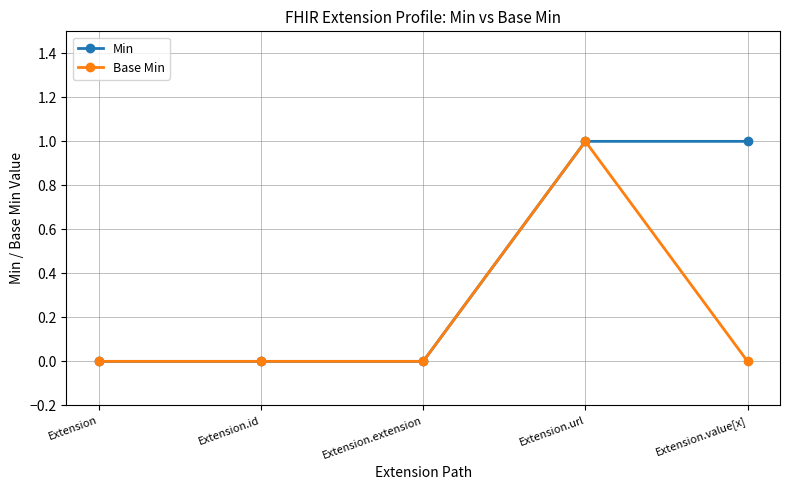

Is it true that Min equals 0 at Extension?

True